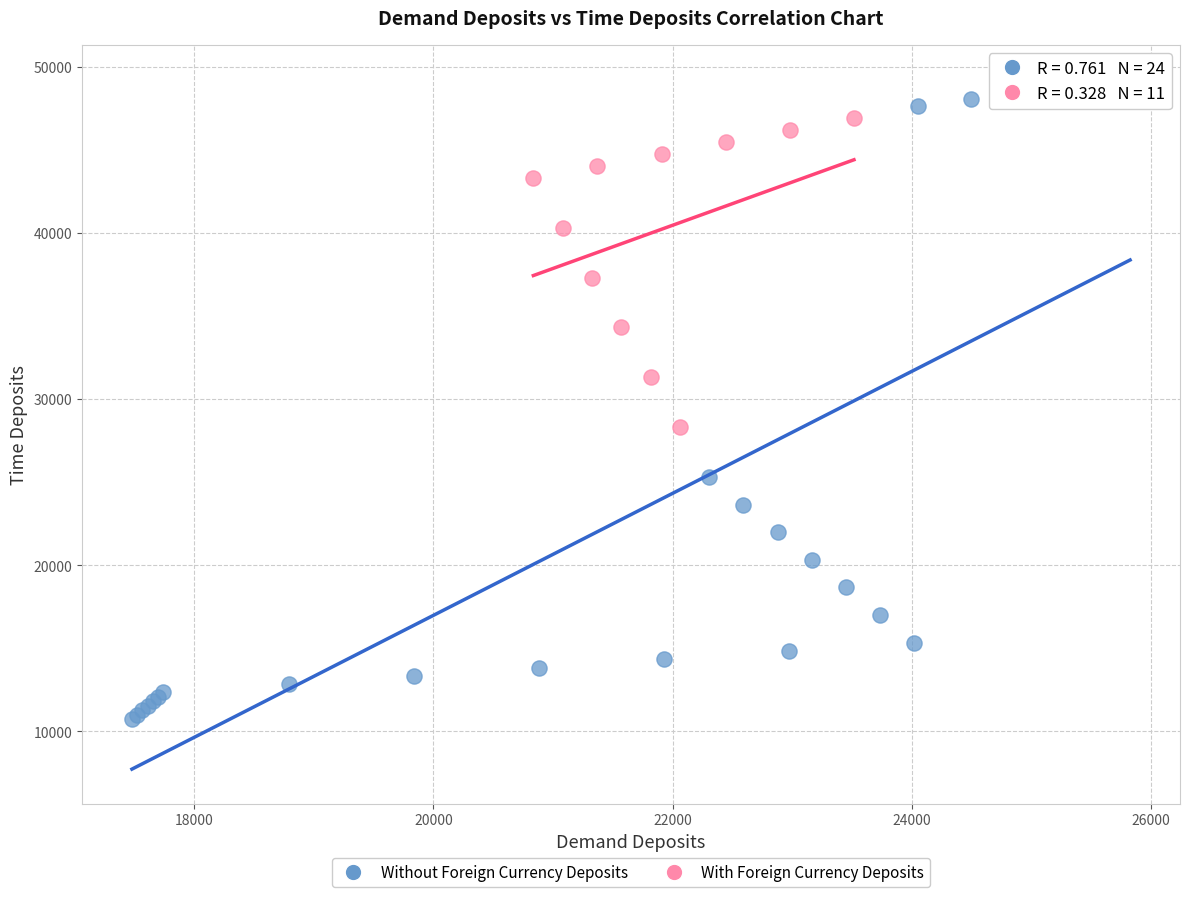

Which series contains the lowest Y value?

Without Foreign Currency Deposits